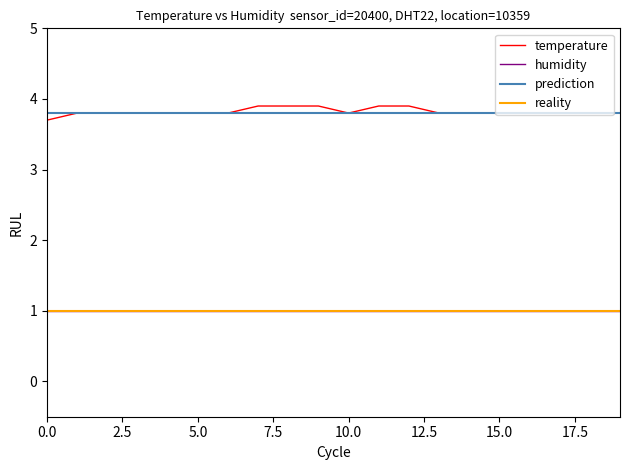

Does the chart display data point markers on the line(s)?

No